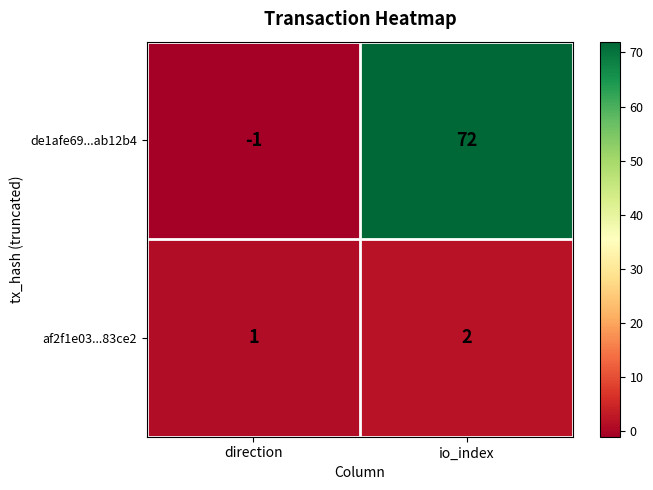

True or false: de1afe69...ab12b4 has a value of 72 at io_index.

True